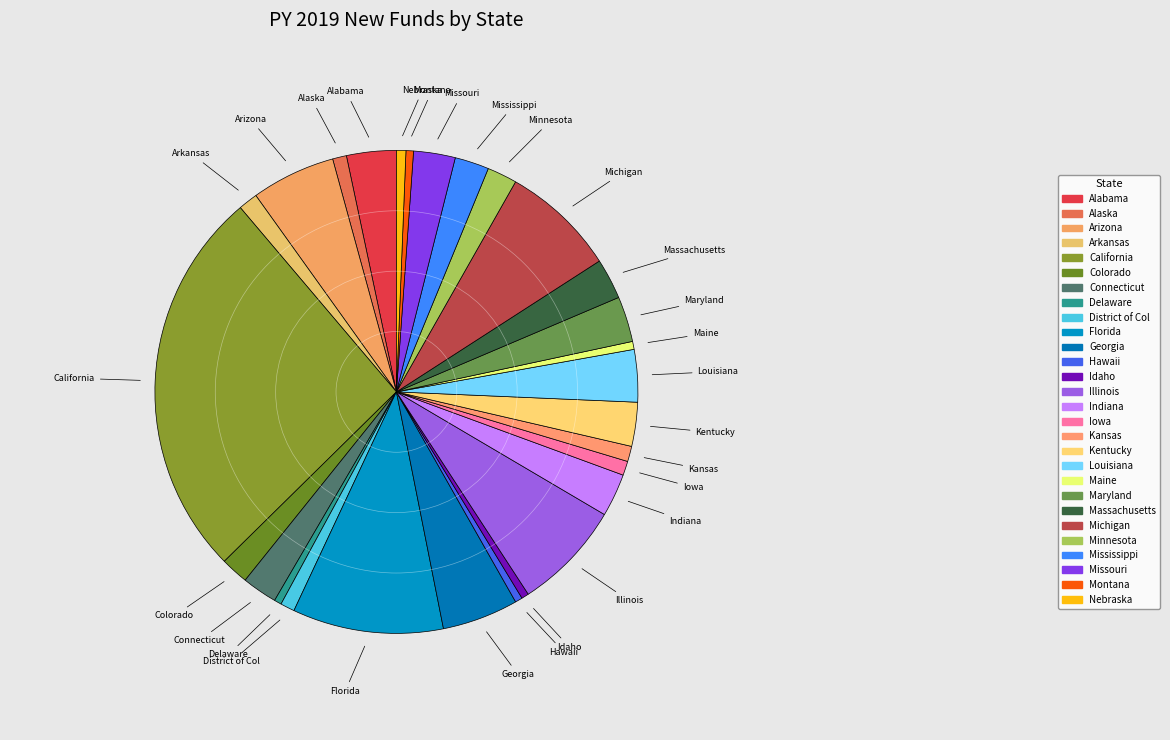

To the nearest percent, what is the difference between the District of Col and Kentucky slice percentages?

2%